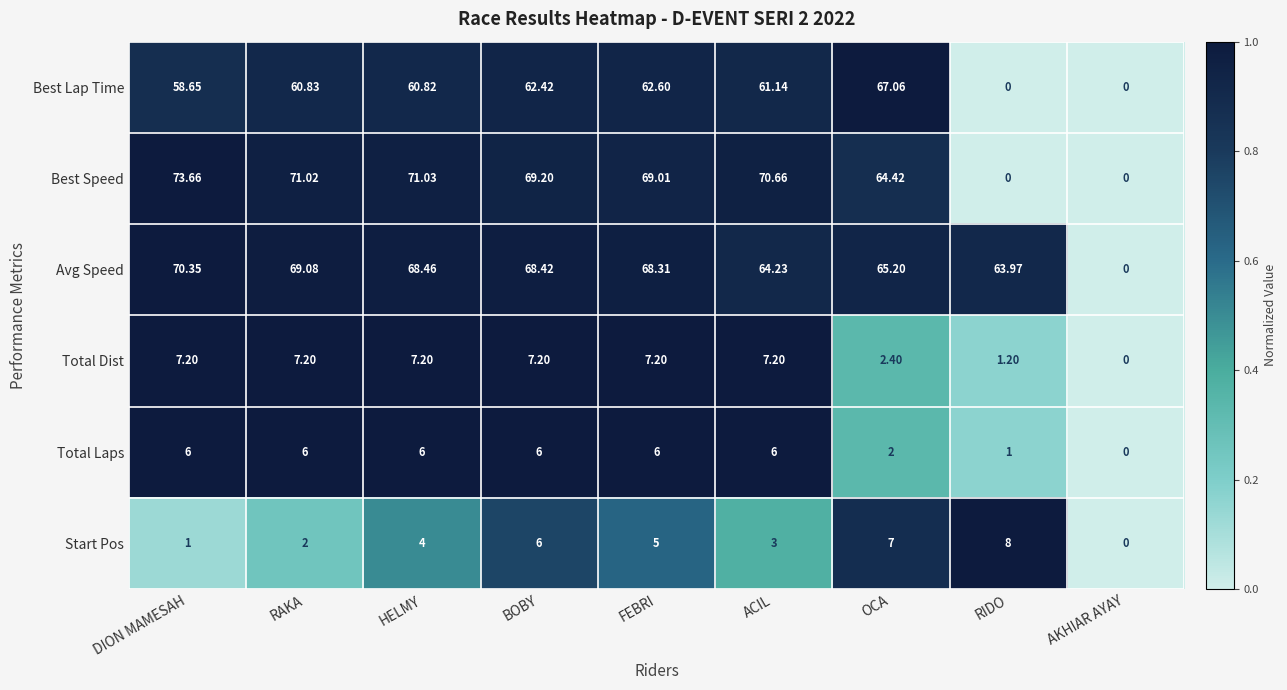

What is the maximum value shown in the chart?

73.7